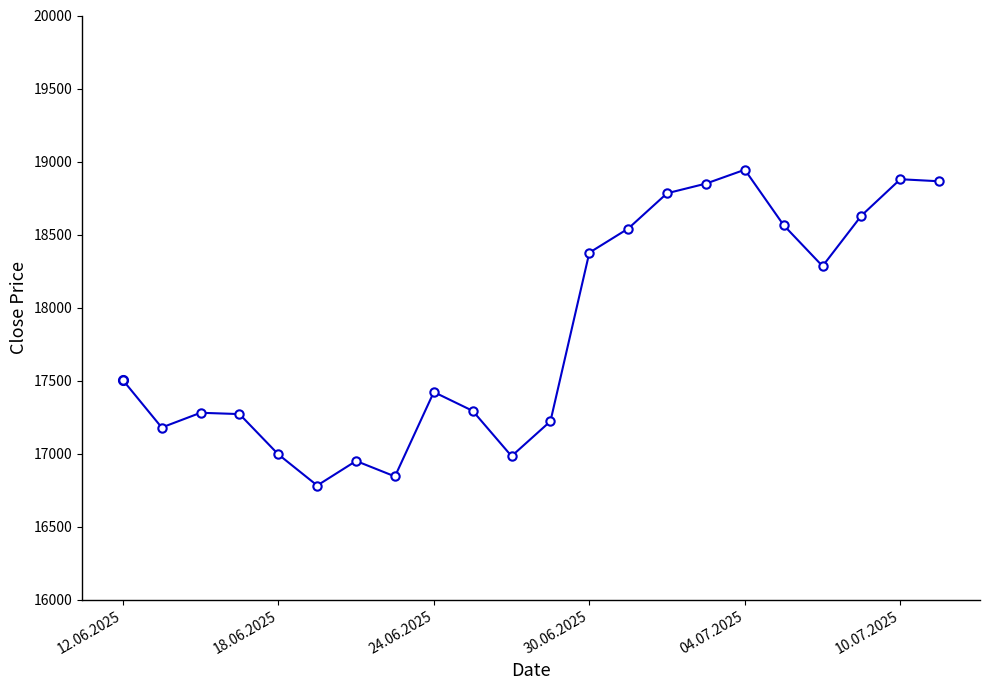

What is the value of the 18th point from the left?

18564